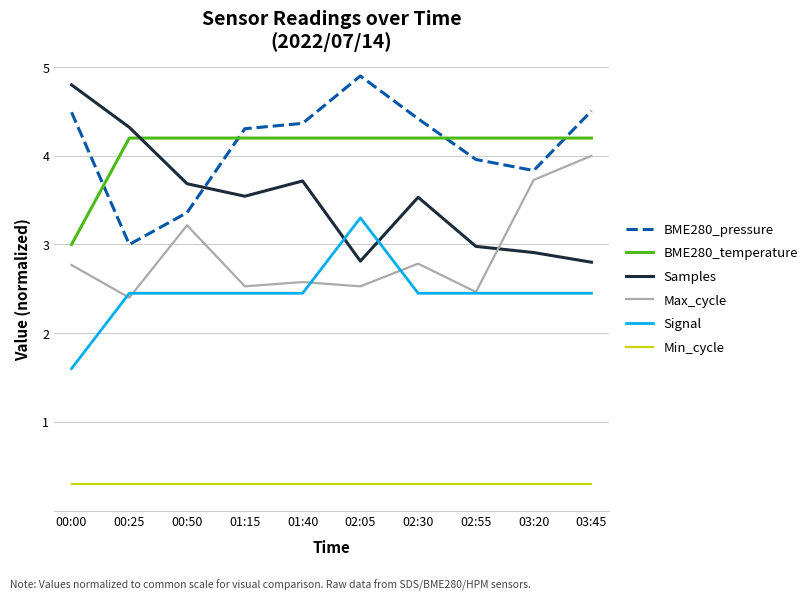

What is the sum of the Samples values at 03:45 and 01:15?

6.3